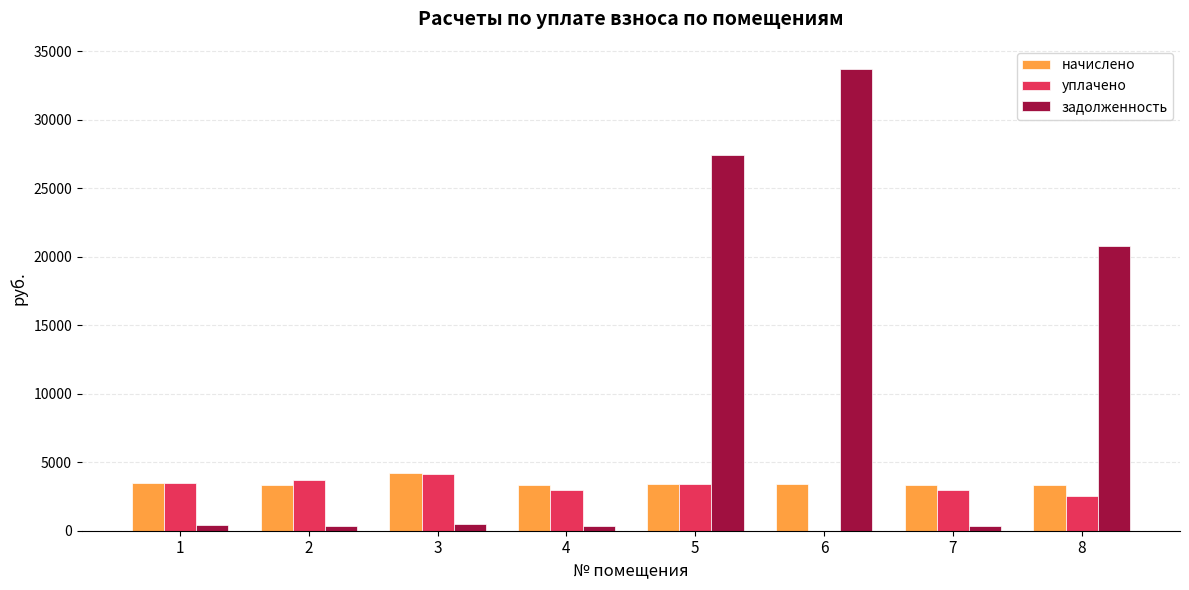

How many groups of bars are there?

8